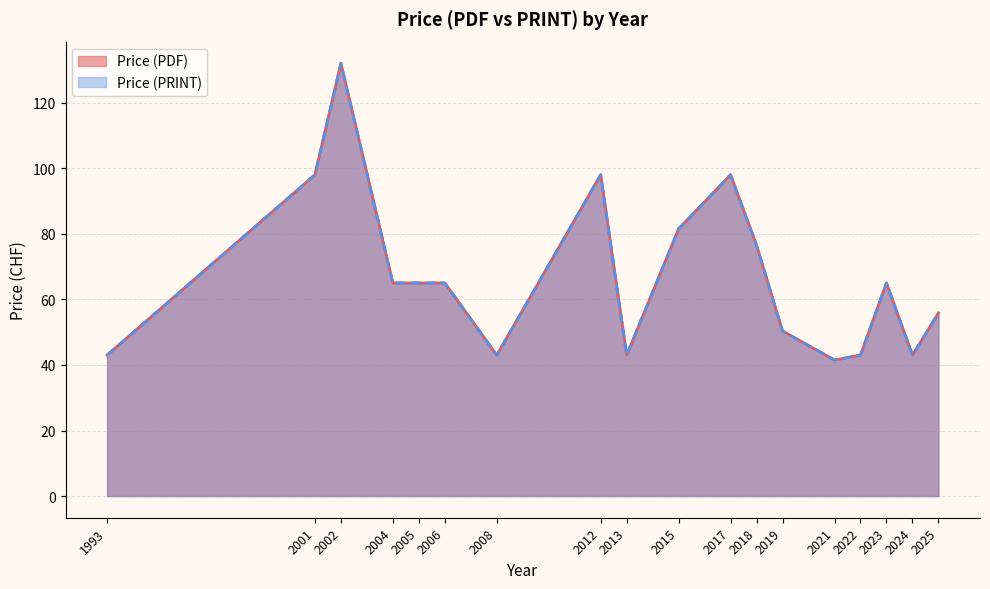

Does the chart have visible grid lines?

Yes